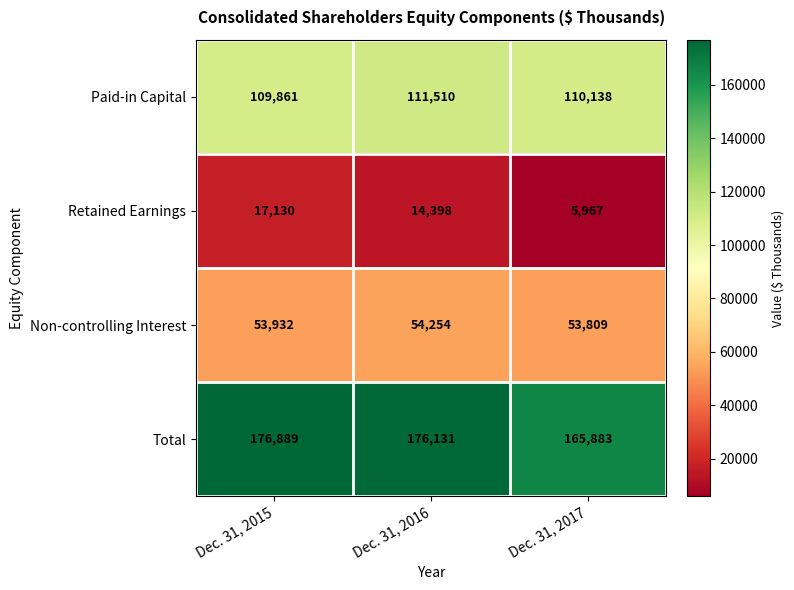

How many series are shown in this chart?

4